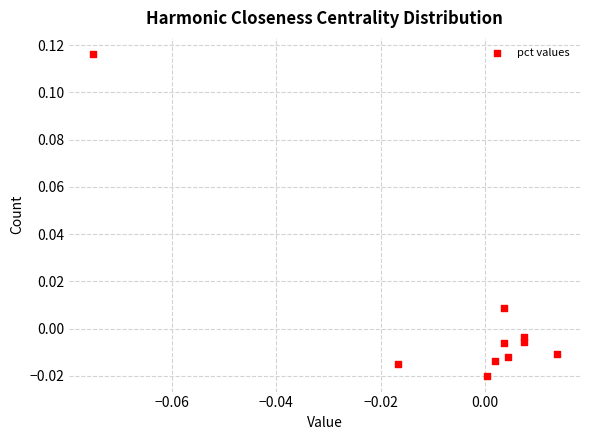

How many data points are displayed?

10